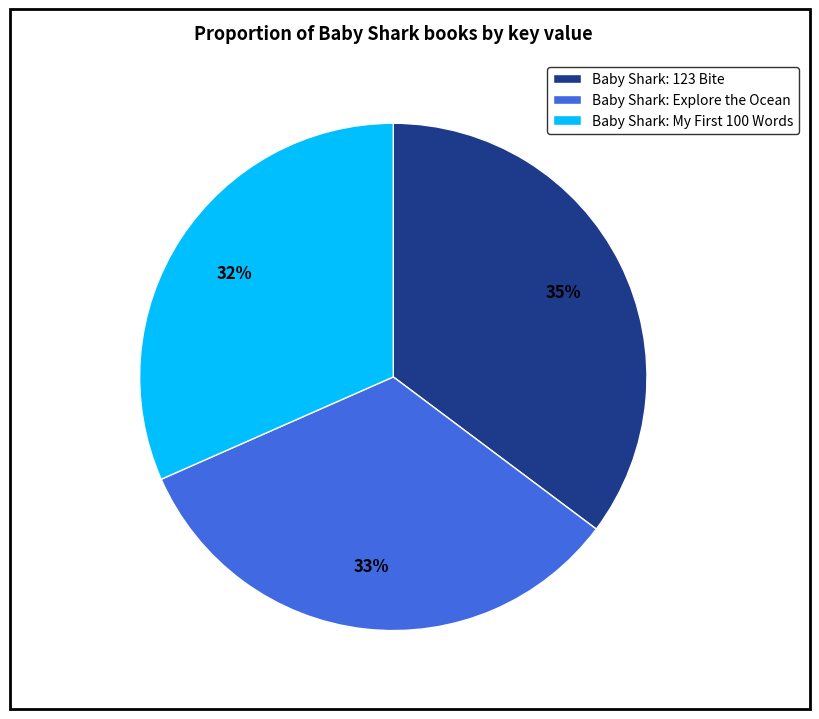

Is it true that Baby Shark: 123 Bite is 35% of the pie?

True